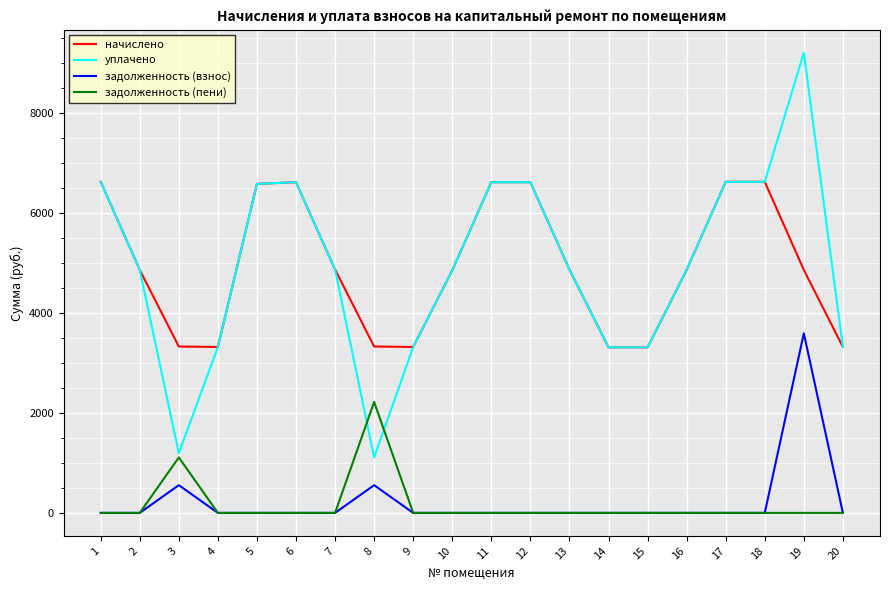

The задолженность (взнос) series shows -1956.4 at 18. True or false?

False